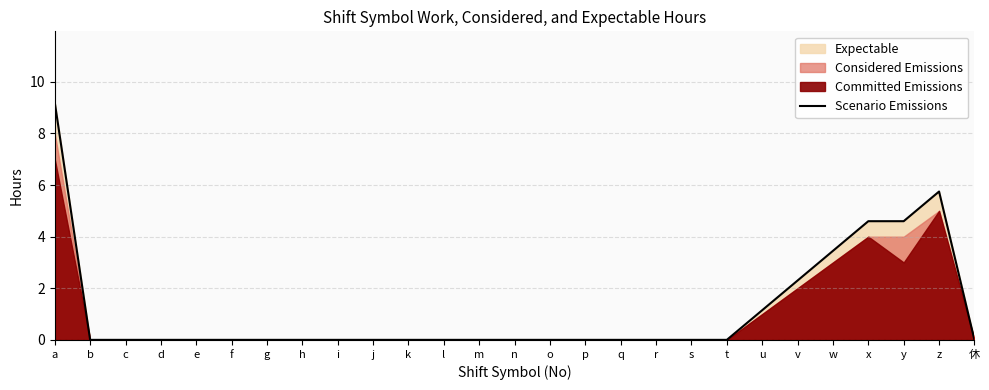

What position from the right is m?

15